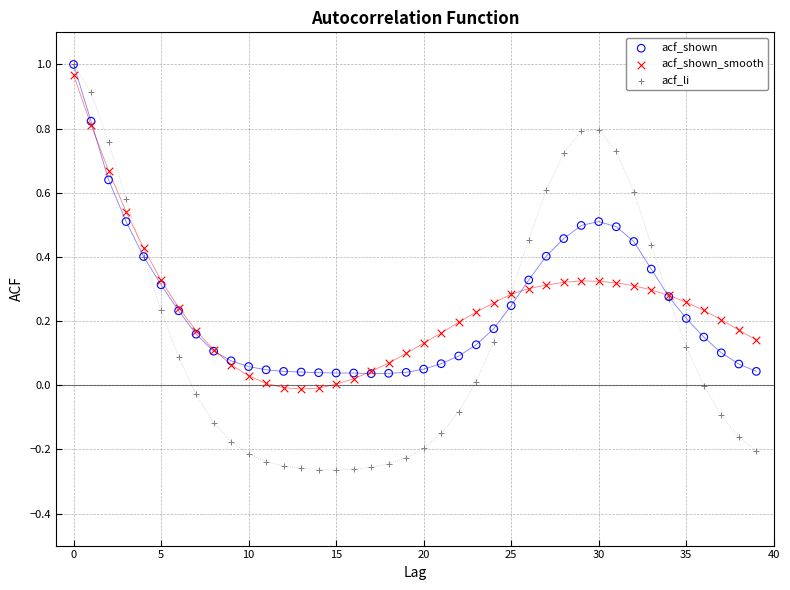

Which series contains the lowest Y value?

acf_li